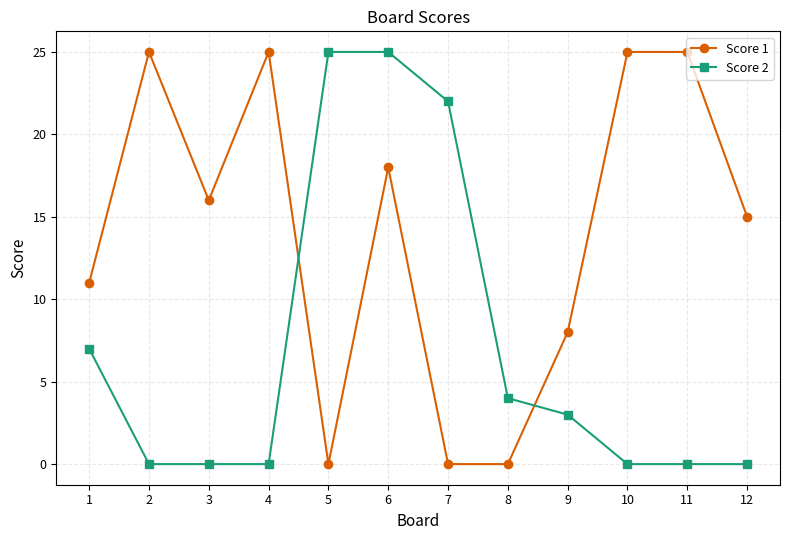

Between 7 and 8, which series saw the biggest shift?

Score 2